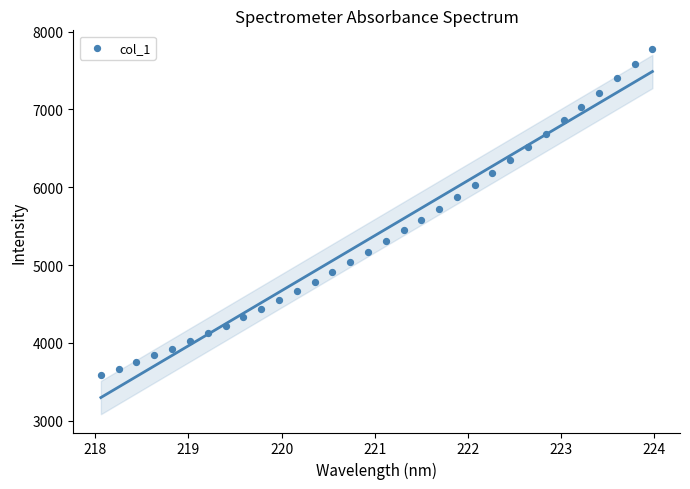

What is the range of X values (max minus min)?

5.9